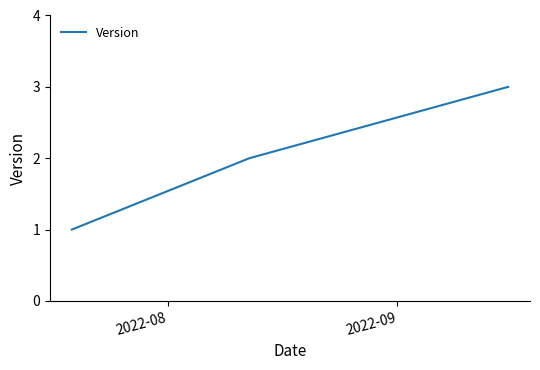

What is the sum of all values?

6